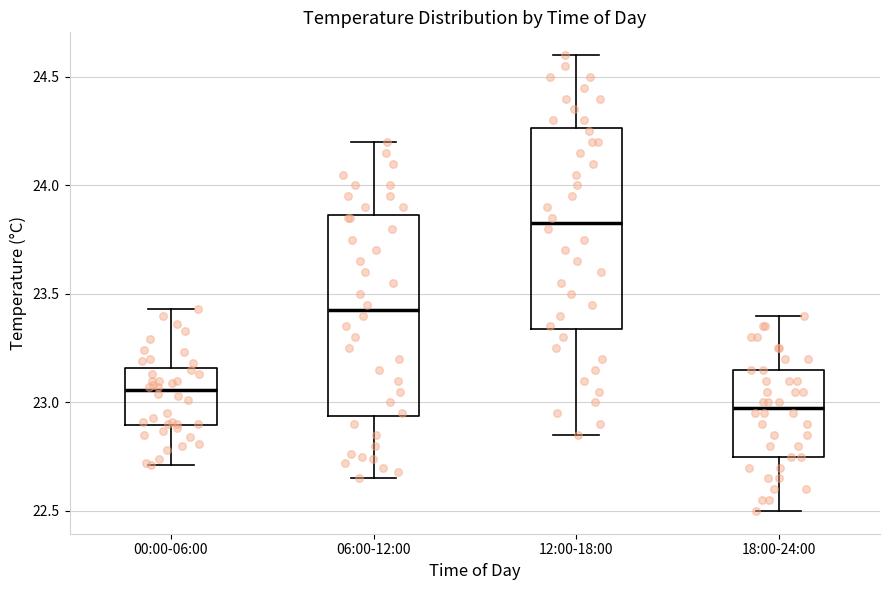

Reading left to right, transcribe this box plot: for each box, give where its median line is, the range the box spans, and where its two whiskers end, as read against the y-axis. The values are not printed on the chart, so give them approximately, as read against the axis.

00:00-06:00: median 23.05, box 22.90 to 23.15, whiskers 22.70 to 23.45
06:00-12:00: median 23.45, box 22.95 to 23.85, whiskers 22.65 to 24.20
12:00-18:00: median 23.85, box 23.35 to 24.25, whiskers 22.85 to 24.60
18:00-24:00: median 23.00, box 22.75 to 23.15, whiskers 22.50 to 23.40